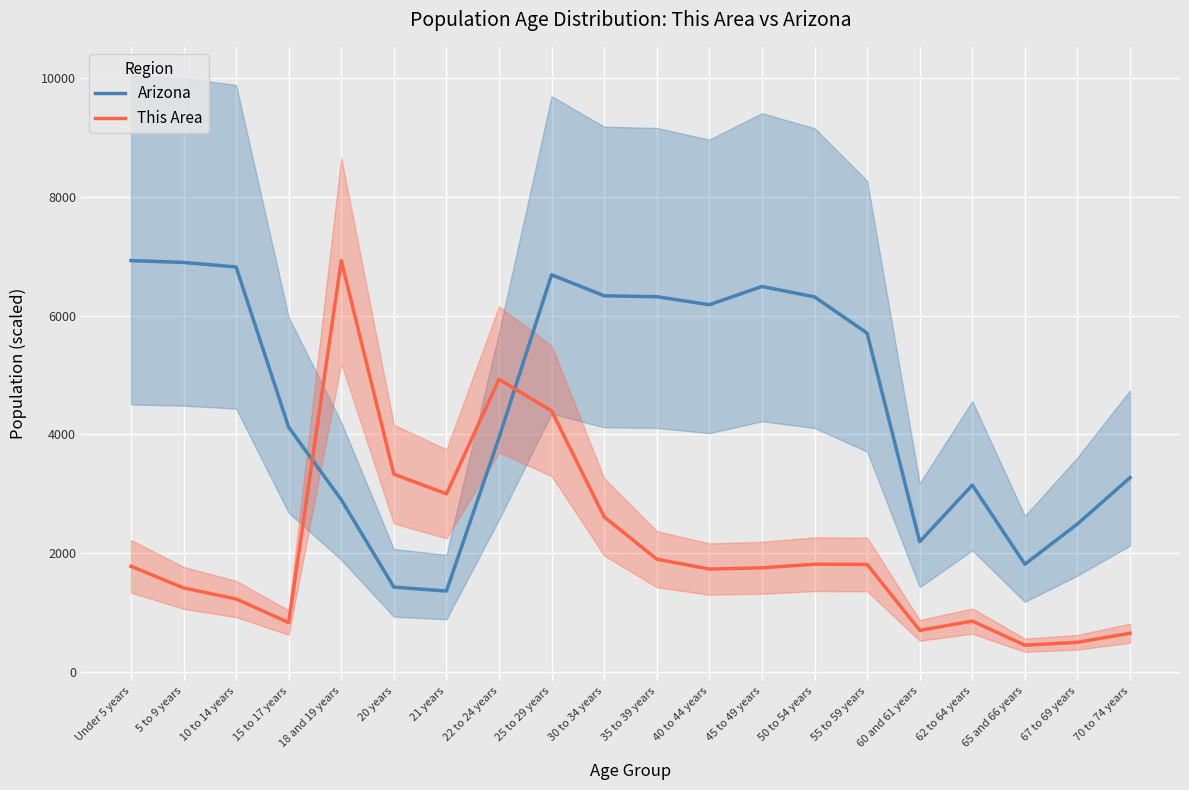

What is the sum of all This Area values?

42553.0